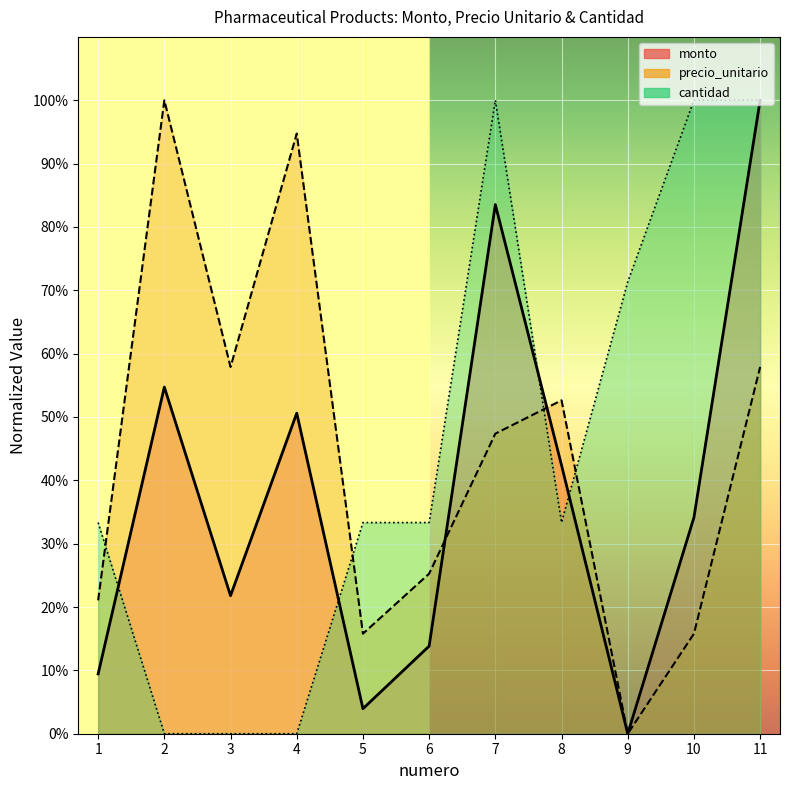

List the series in order of their overall mean, highest first.

cantidad, precio_unitario, monto